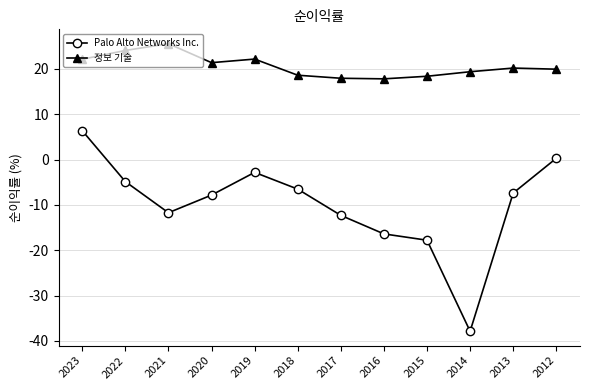

Does the chart have visible grid lines?

Yes